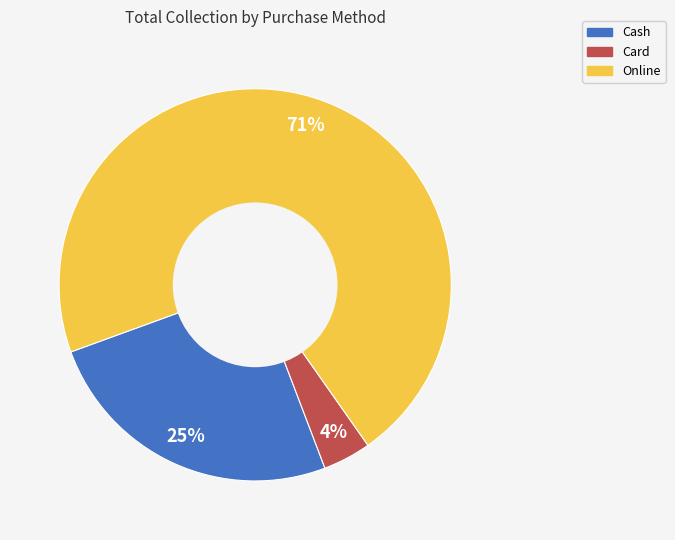

The Card slice represents 15% of the pie. True or false?

False